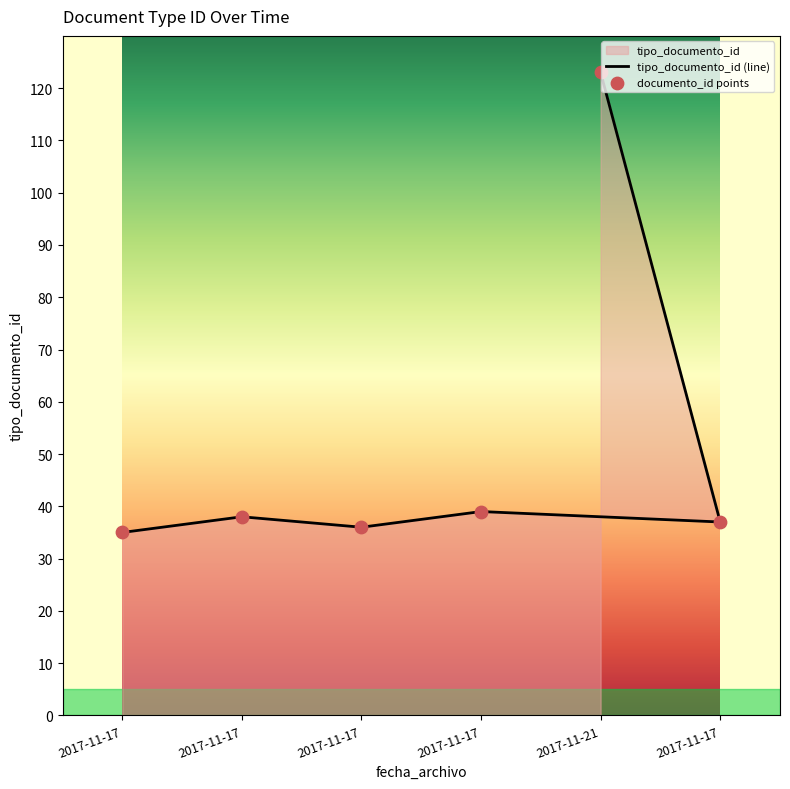

Between 2017-11-17 and 2017-11-21, which is larger?

2017-11-21